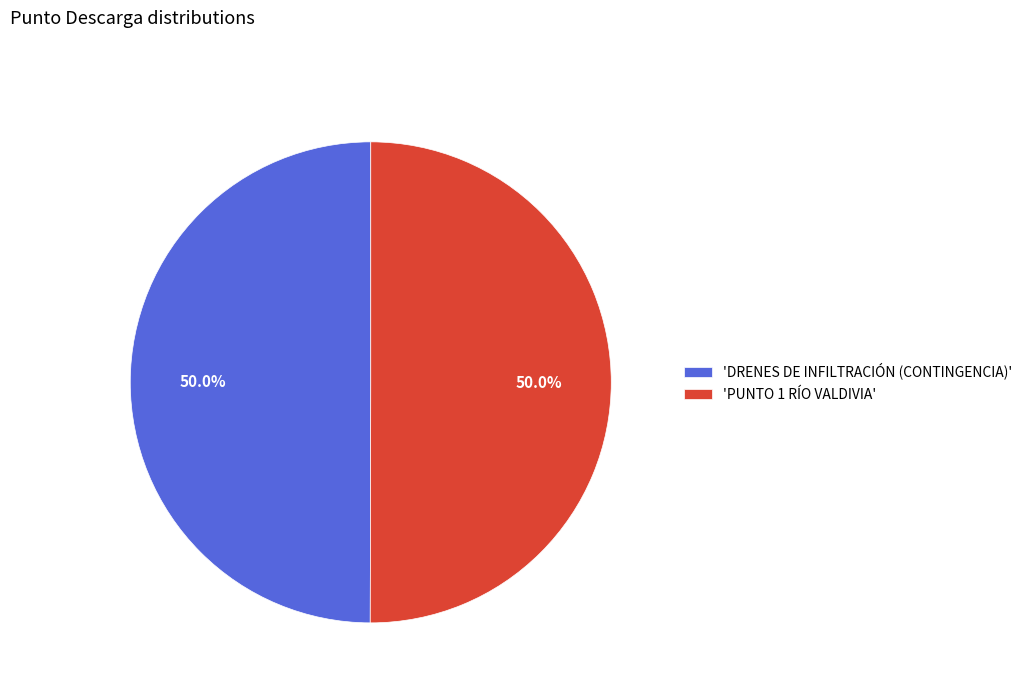

What is the ratio of the value at 'PUNTO 1 RÍO VALDIVIA' to the value at 'DRENES DE INFILTRACIÓN (CONTINGENCIA)'?

1.0